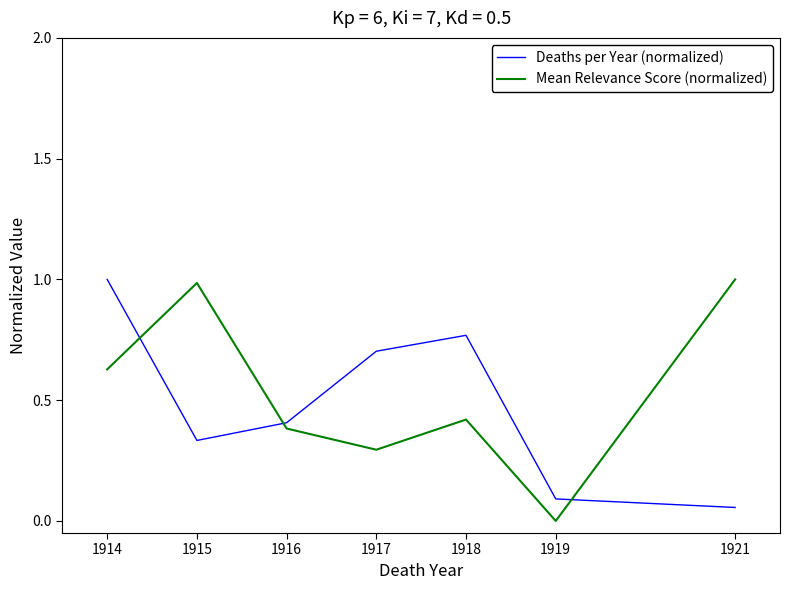

How many distinct data groups are displayed?

2